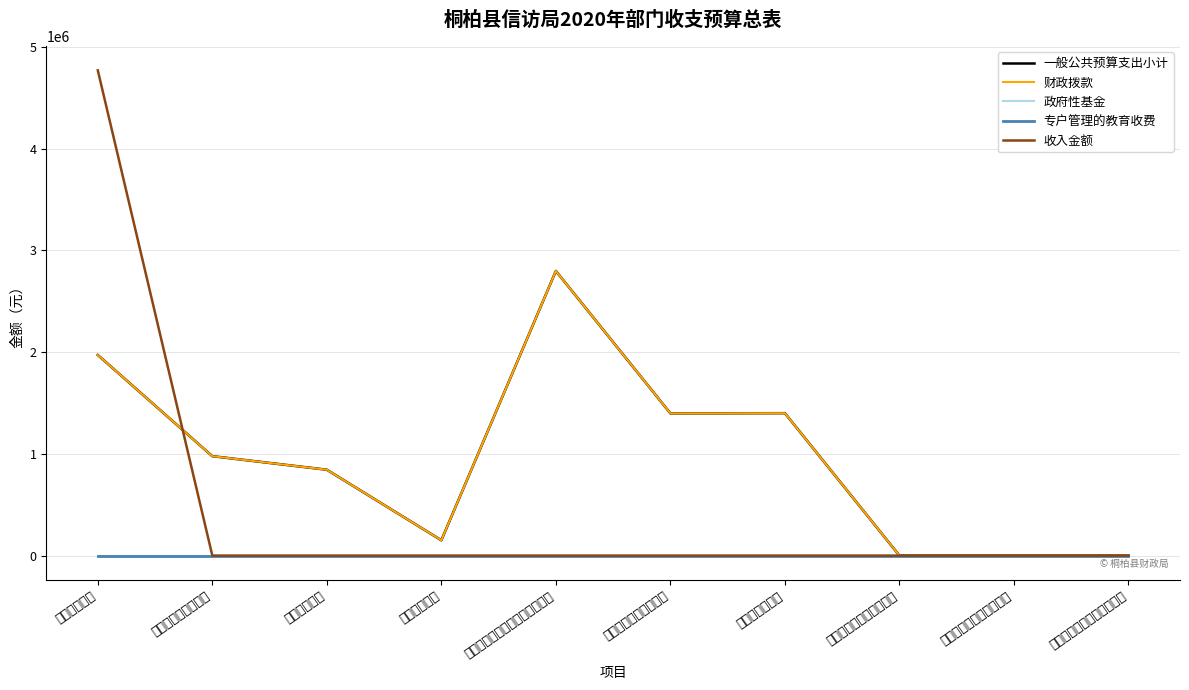

What is the maximum value for 财政拨款?

2798330.0